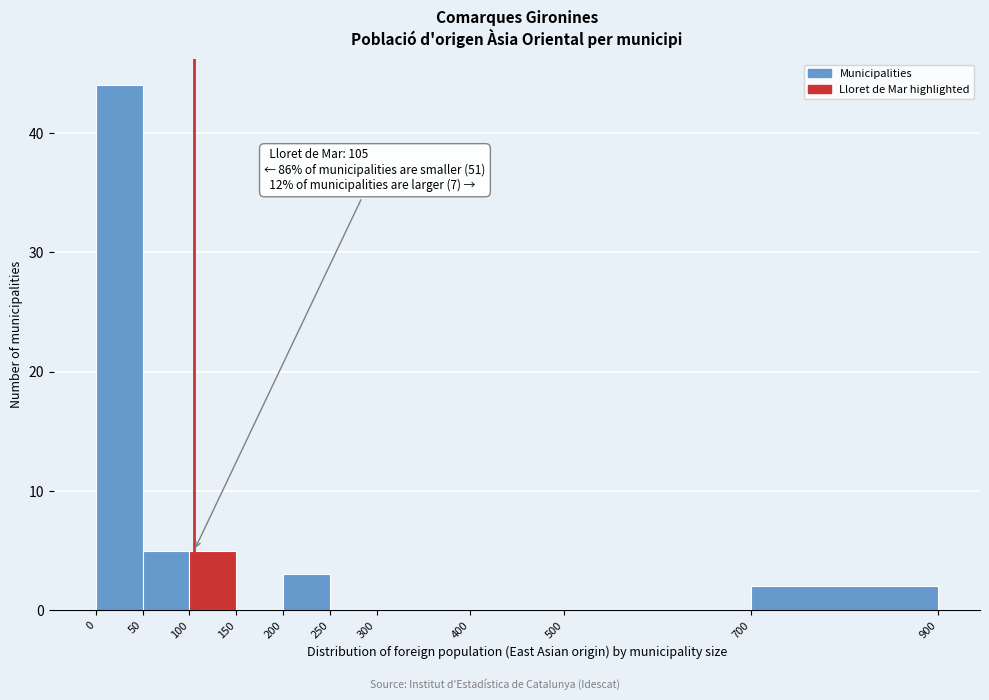

Over which range of the x-axis is the bar tallest?

0 to 50